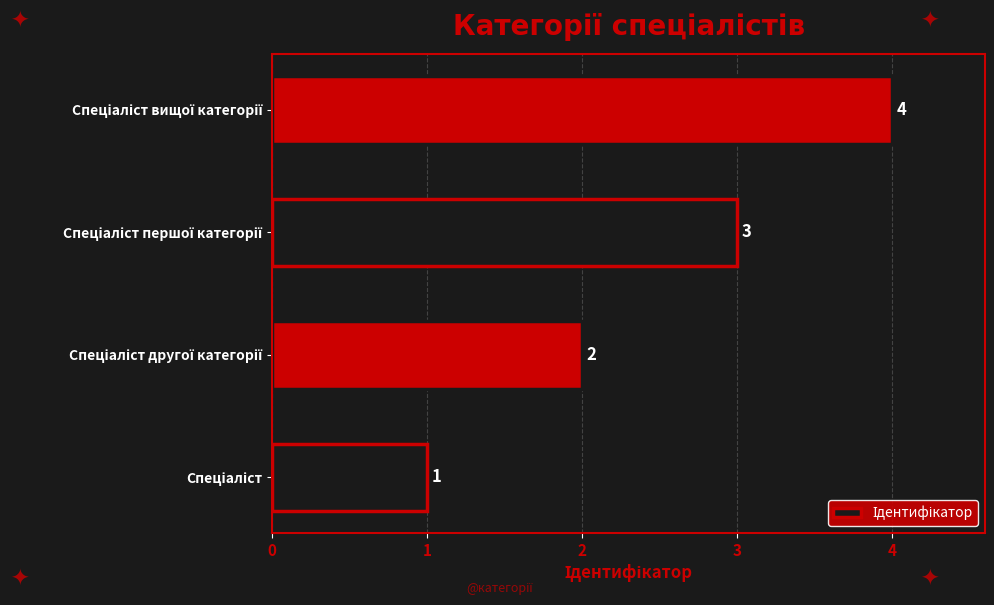

Count the values in the range 2 to 4.

3